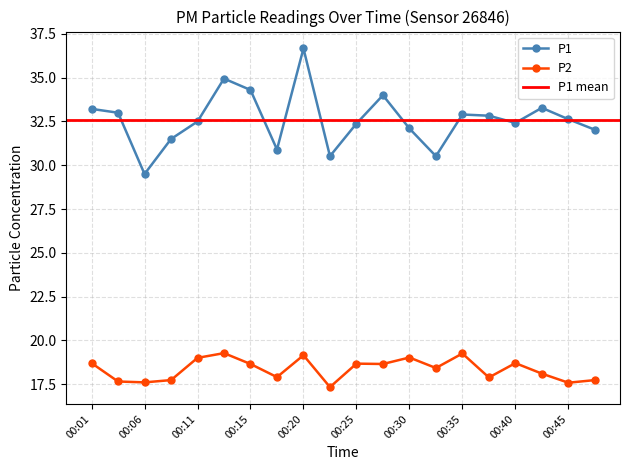

The P1 series shows 34.0 at 00:28. True or false?

True